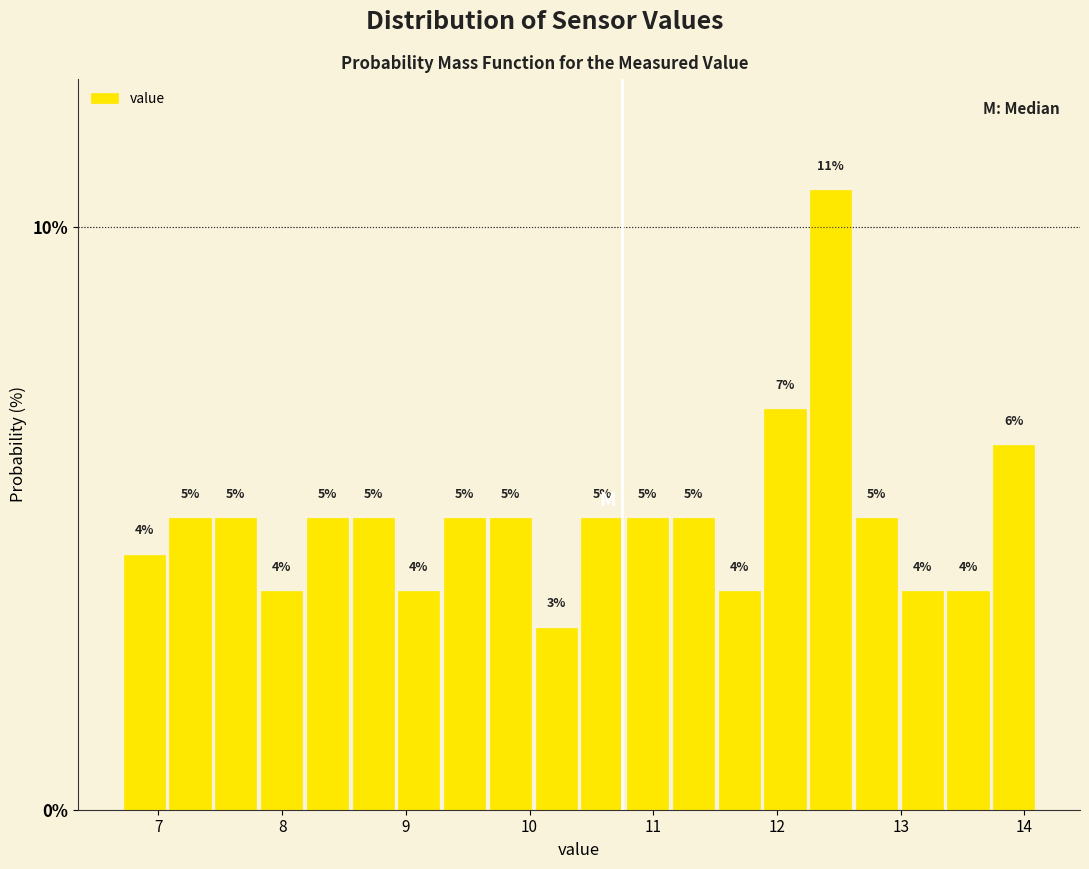

Around what value on the x-axis is the tallest bar? Give the approximate position of its centre, as read against the axis.

12.4